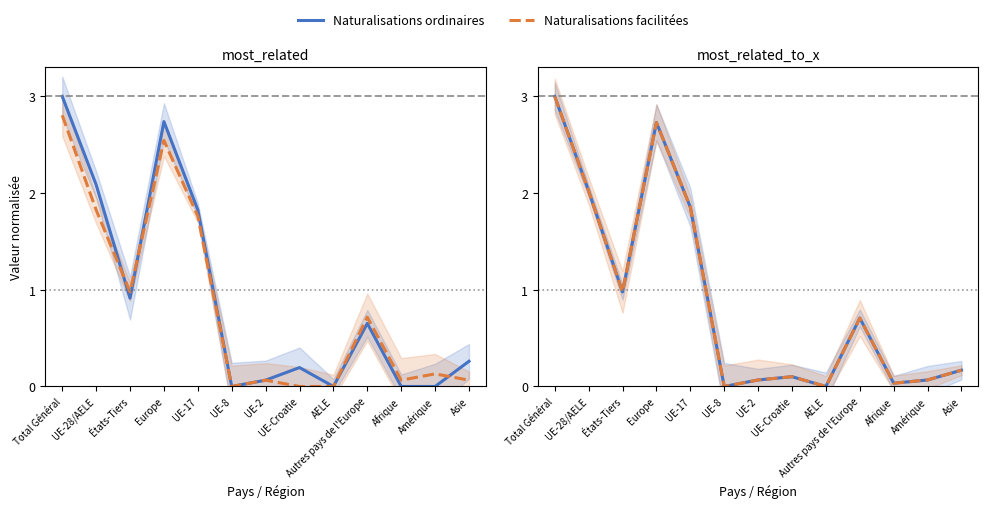

Is the value of Total Naturalisations at Asie greater than the value of Total acquisition at UE-28/AELE?

No